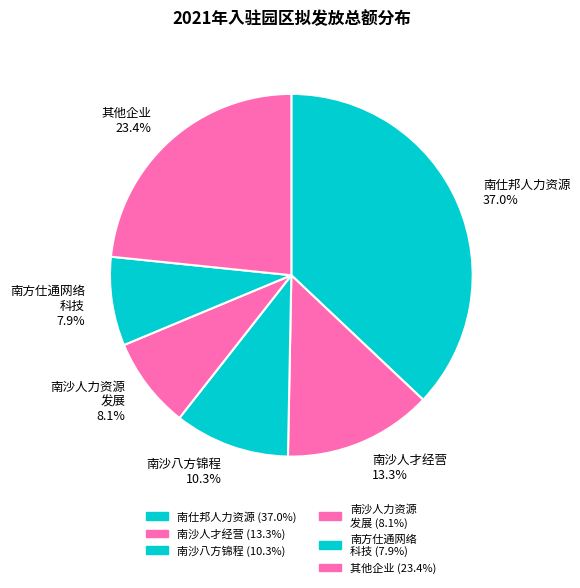

Is there a majority slice in this chart?

No